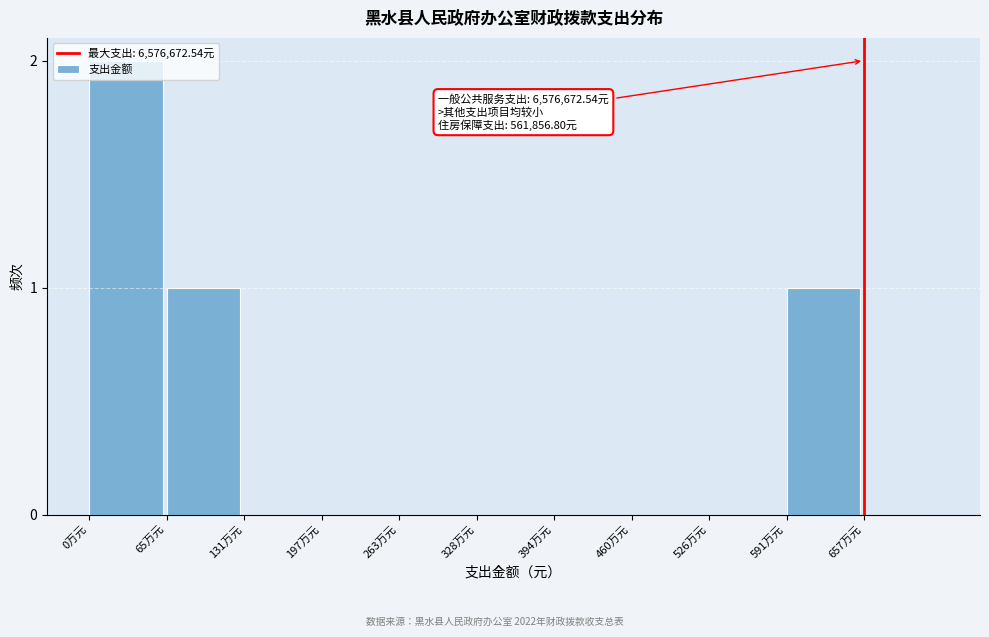

The chart shows a value of 2 at 0万元. True or false?

True